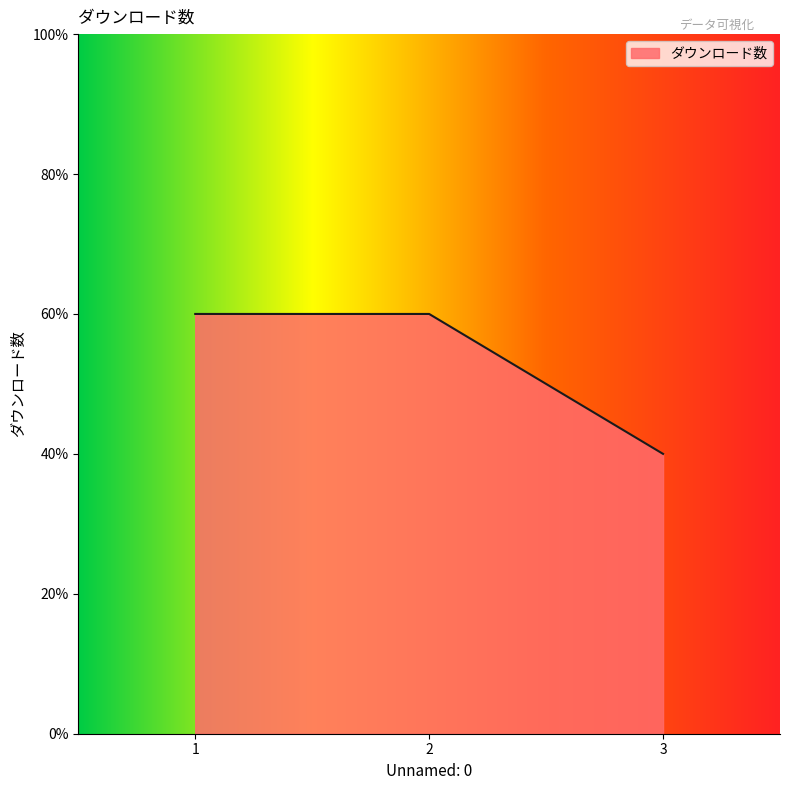

Does the chart have visible grid lines?

No